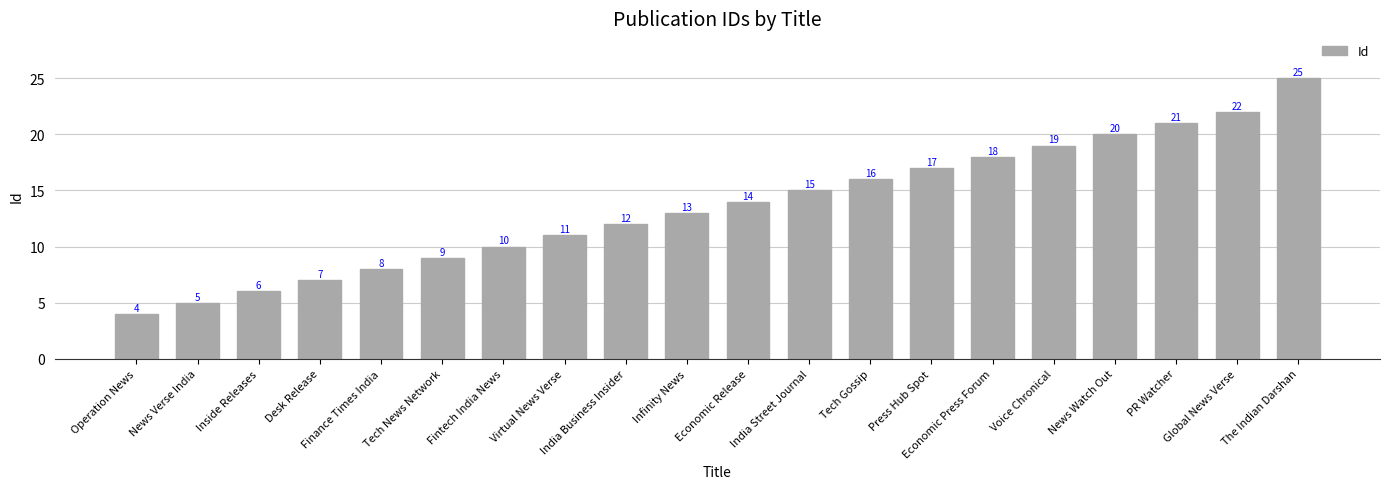

Is it true that the value at PR Watcher is 21?

True